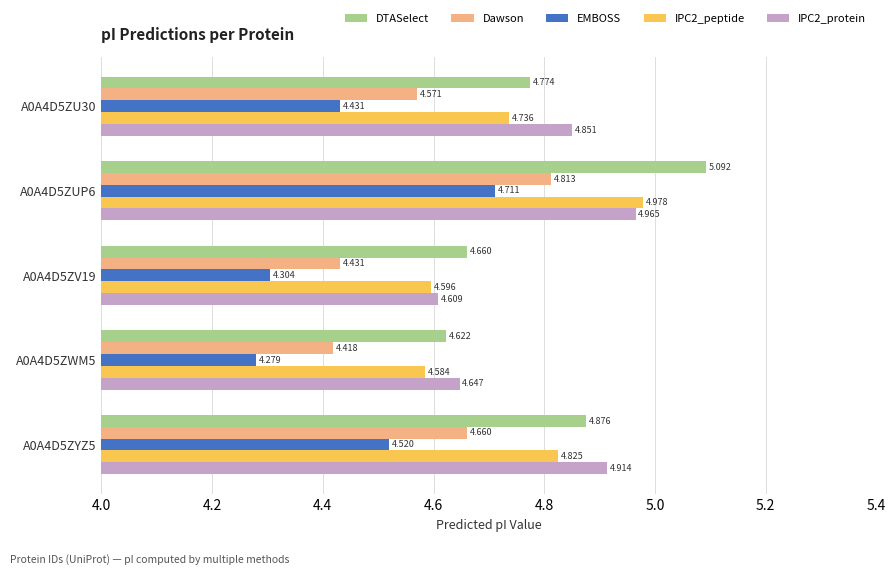

At which label is IPC2_peptide closest to 4?

A0A4D5ZWM5